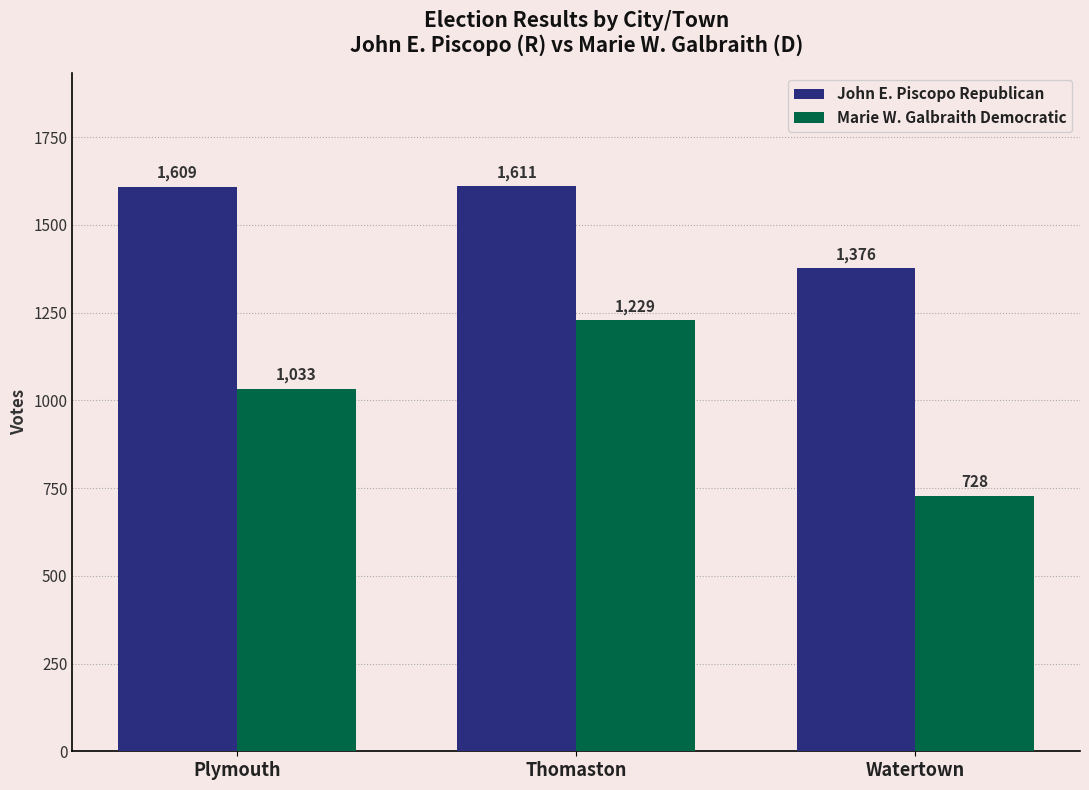

What is the difference between the highest and lowest values at Thomaston?

382